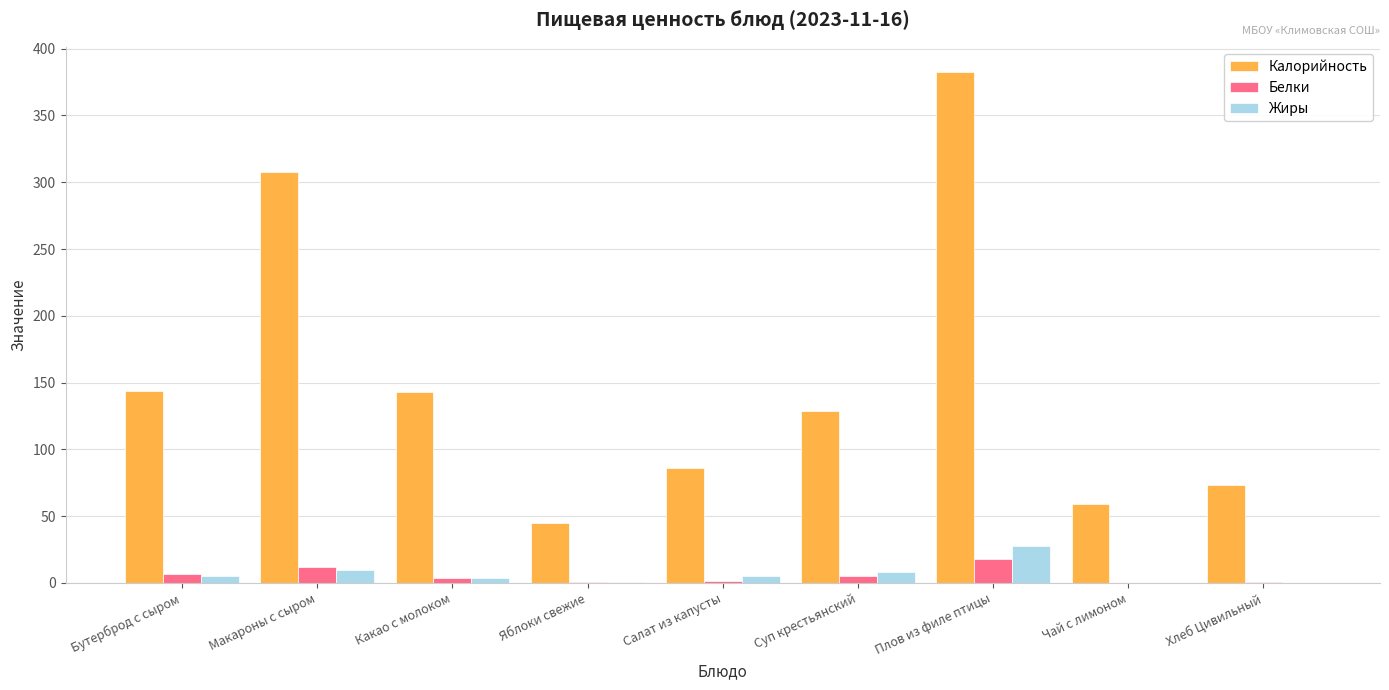

At which category is the sum across all series the highest?

Плов из филе птицы